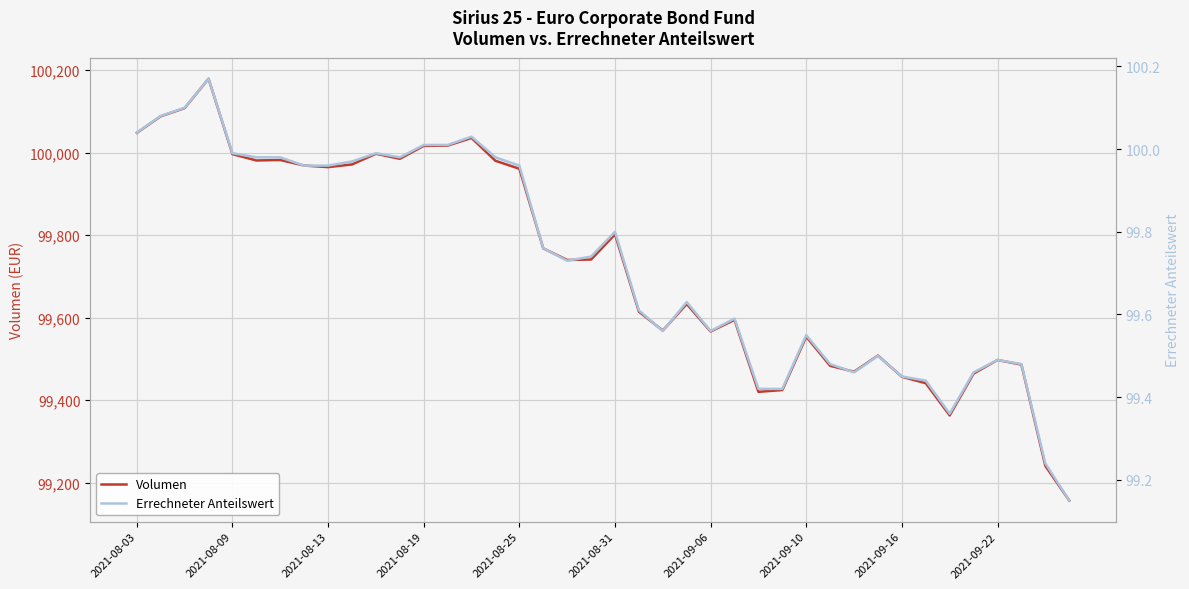

What is the maximum value for Volumen?

100178.8